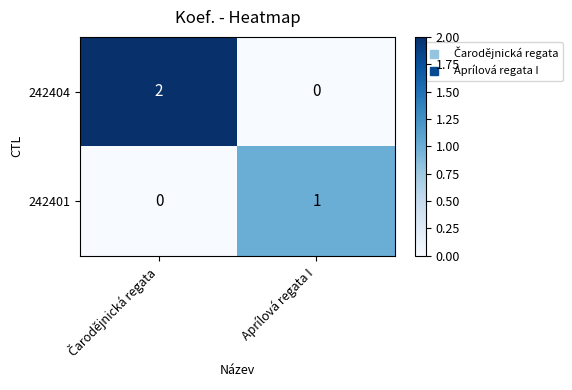

At which label does 242404 reach its minimum?

Aprílová regata I